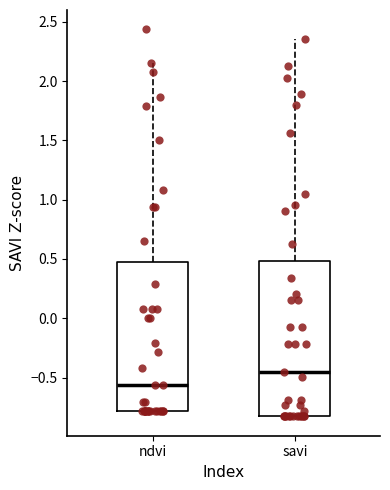

Which box's median line is the lowest?

ndvi